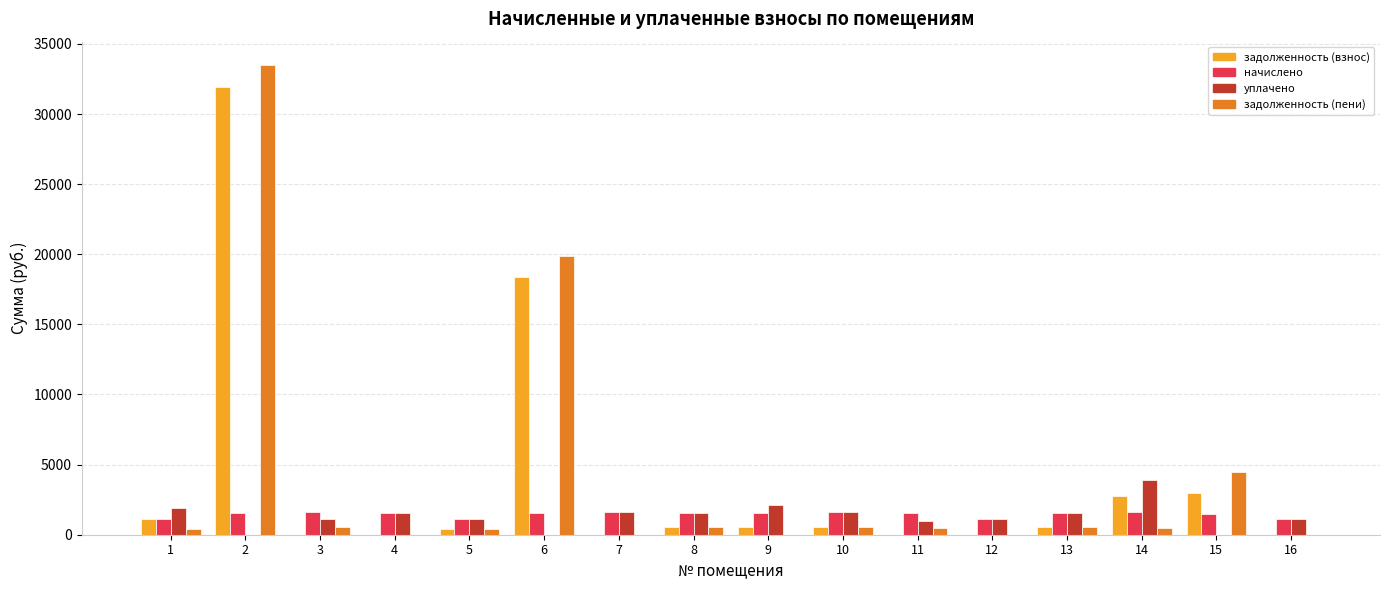

The value of уплачено at 11 is 1009.4. True or false?

True